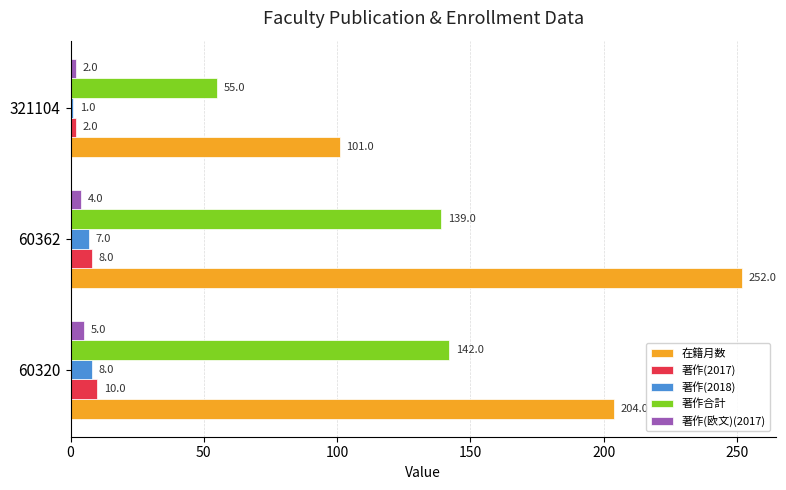

What is the sum of all 著作合計 values?

336